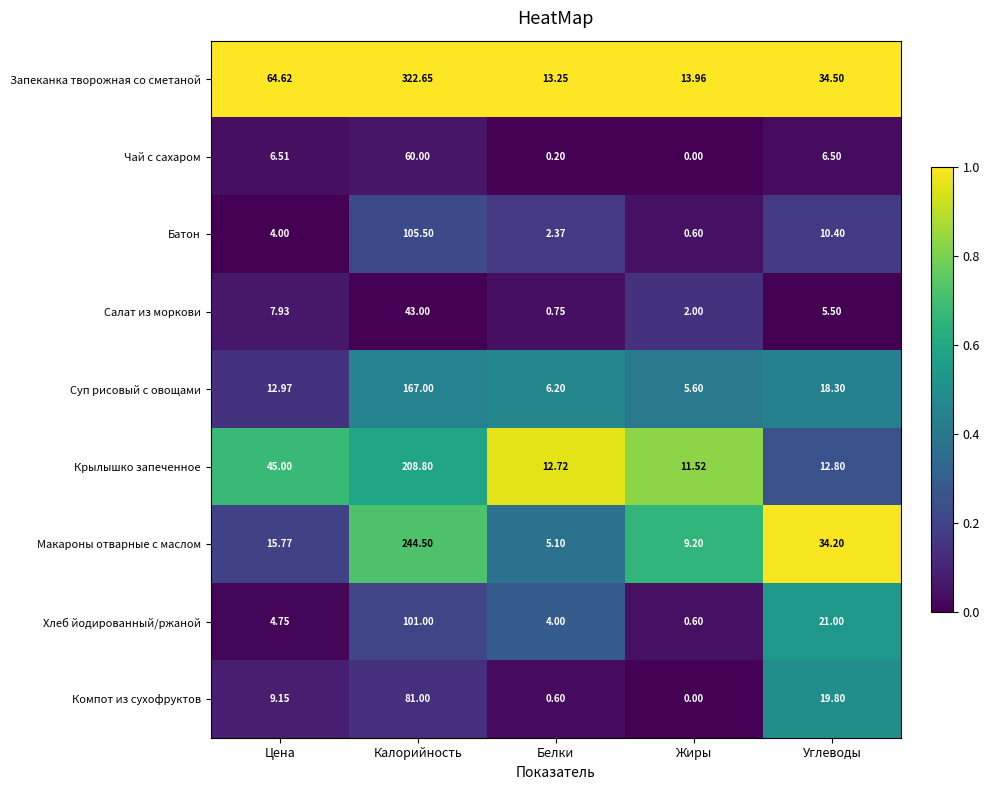

Where is Крылышко запеченное nearest to the value 110?

Цена